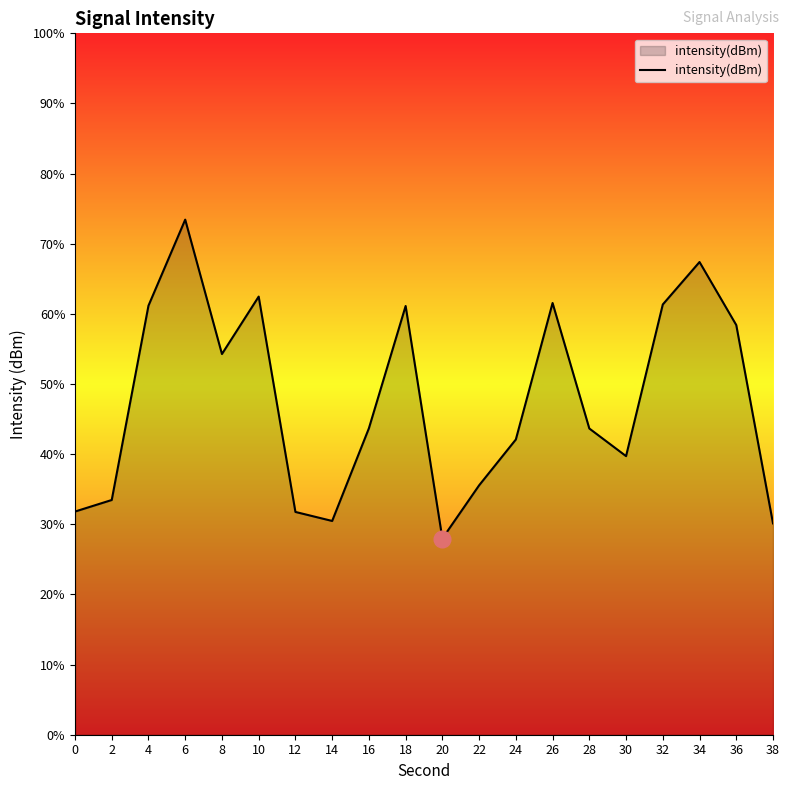

Rank the categories by value from highest to lowest.

6, 34, 10, 26, 32, 4, 18, 36, 8, 16, 28, 24, 30, 22, 2, 0, 12, 14, 38, 20